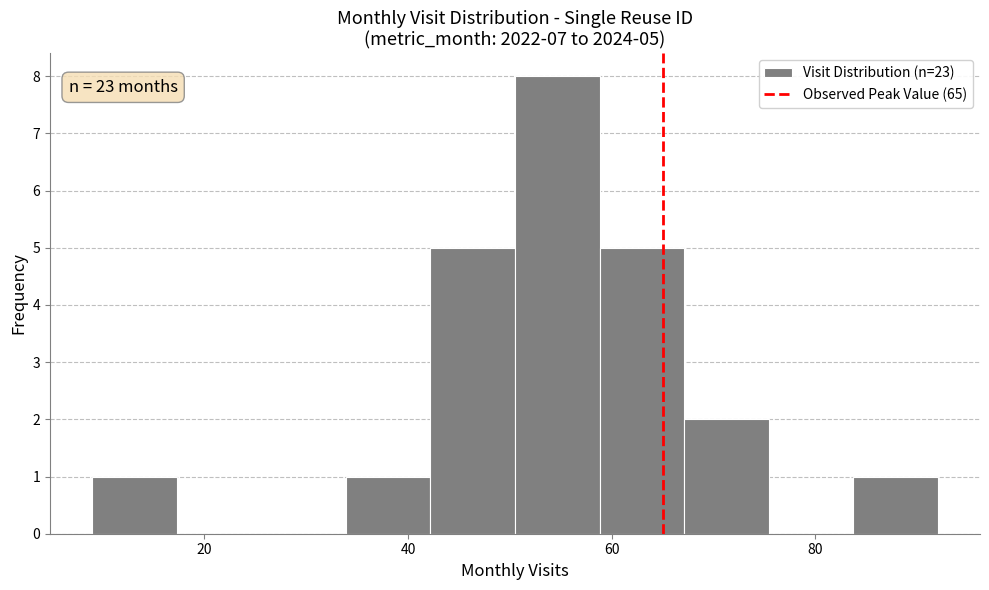

Which range on the x-axis has the tallest bar?

50 to 58